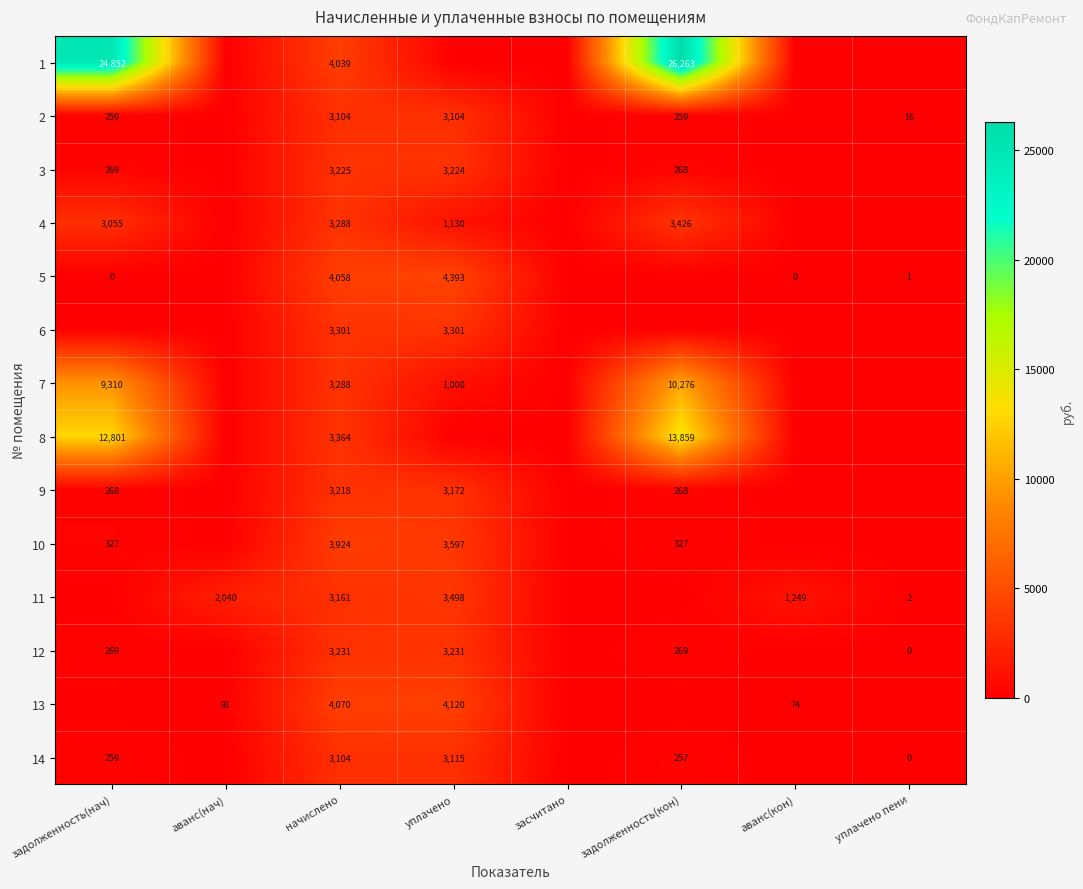

Is the value of 5 at уплачено пени greater than the value of 4 at задолженность(нач)?

No